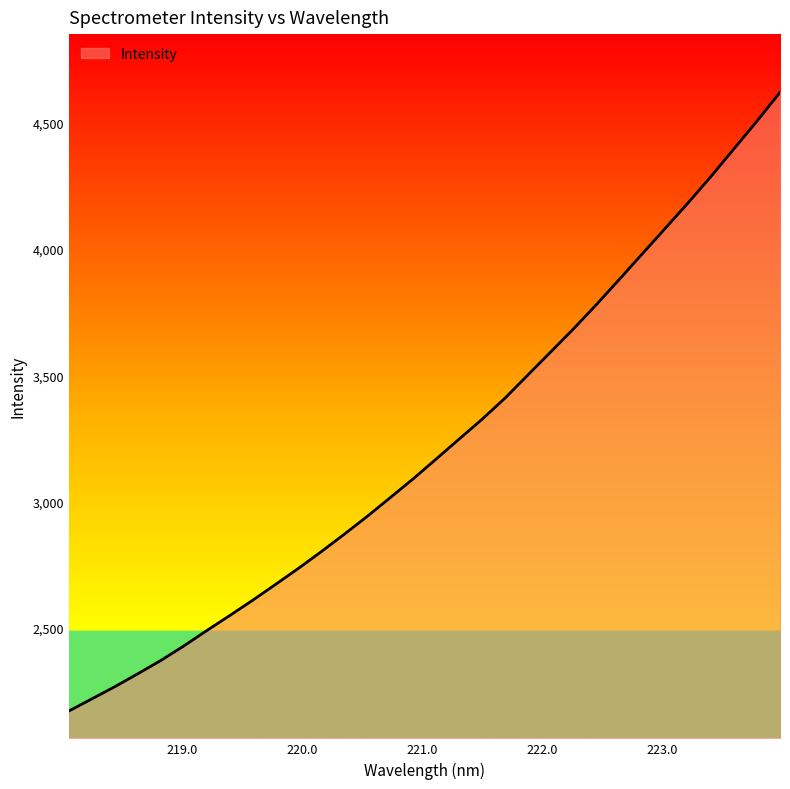

What is the maximum value shown in the chart?

4621.0